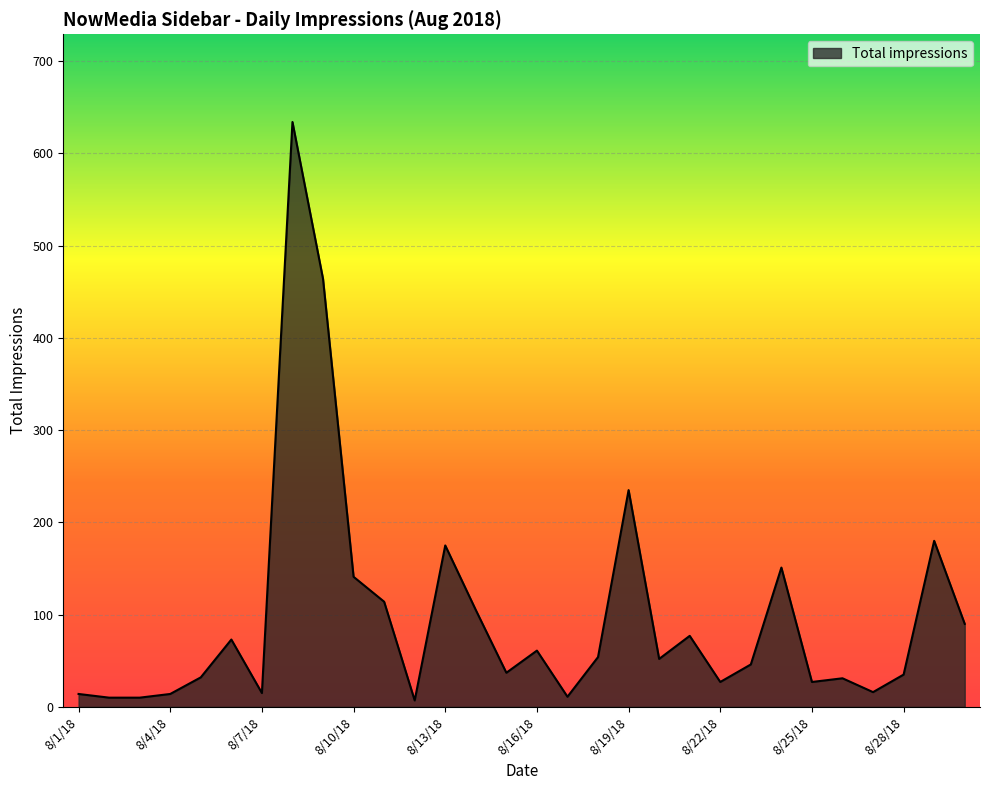

What is the greatest value displayed?

634